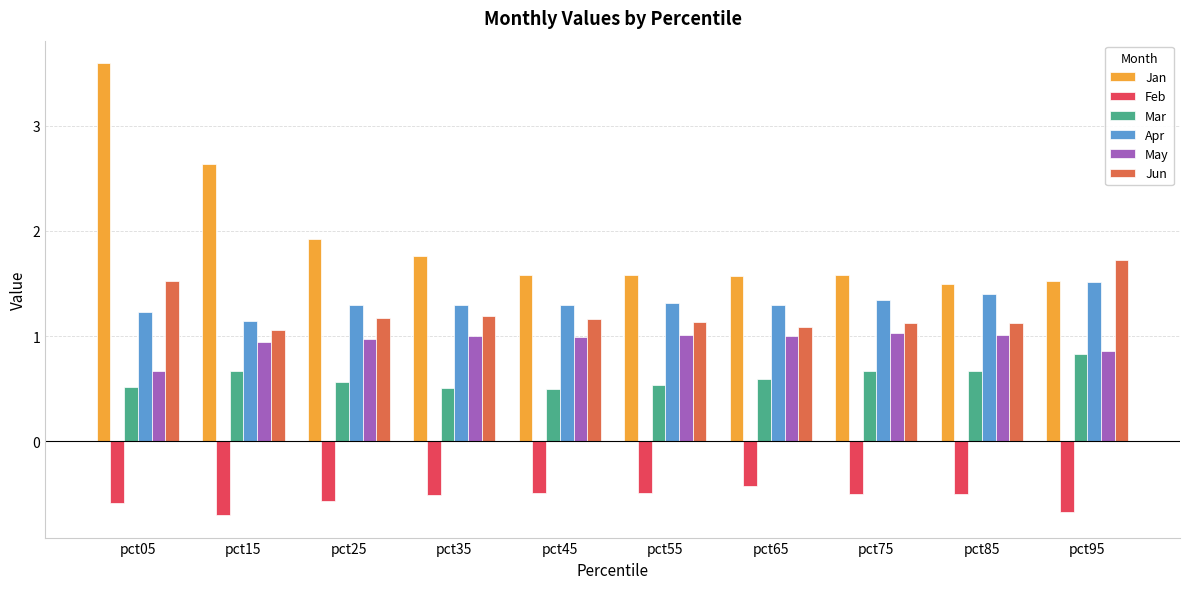

What is the spread (max minus min) of values at pct55?

2.1